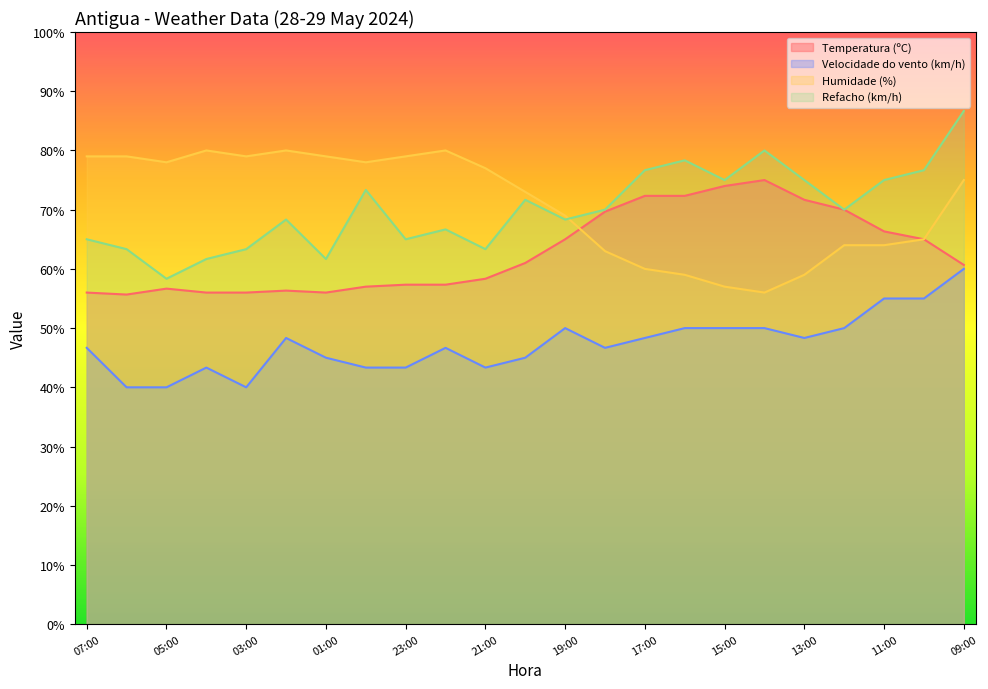

What is the label of the 18th point from the right?

02:00